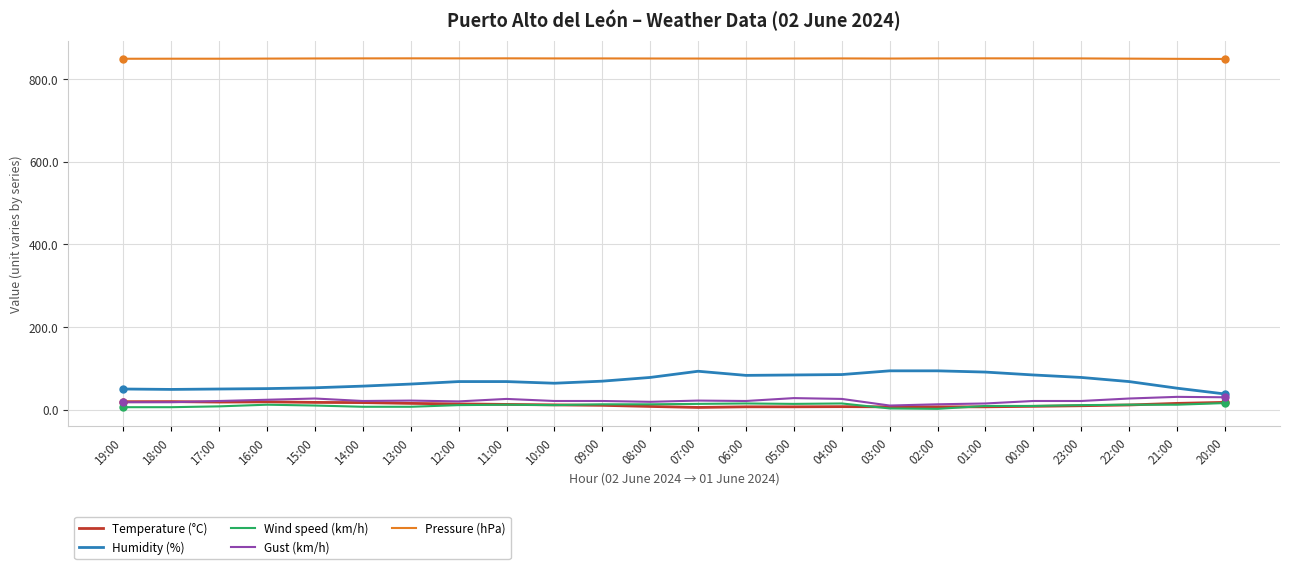

Which series changed the most between 18:00 and 04:00?

Humidity (%)